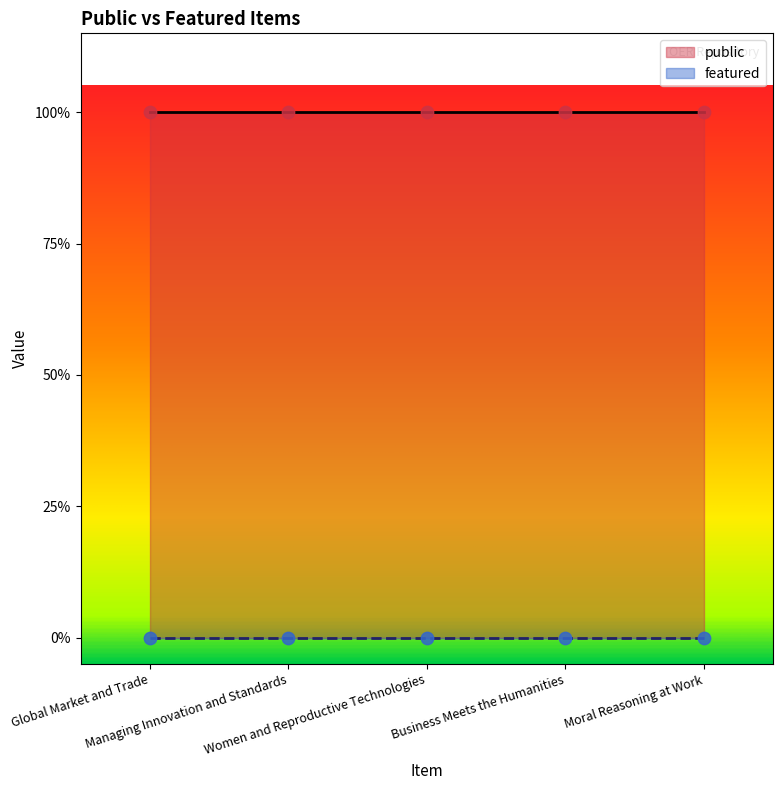

Which series has the largest Y range (max minus min)?

public